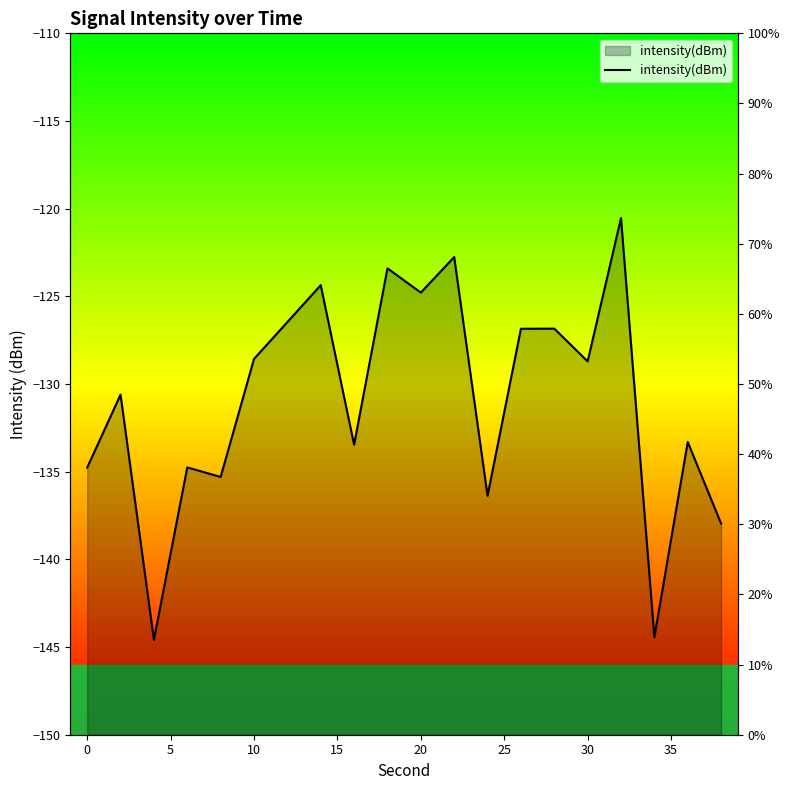

Reading left to right, list all the values displayed in this chart.

-134.8	-130.6	-144.6	-134.8	-135.3	-128.6	-126.5	-124.4	-133.5	-123.4	-124.8	-122.8	-136.4	-126.8	-126.8	-128.7	-120.5	-144.4	-133.3	-138.0